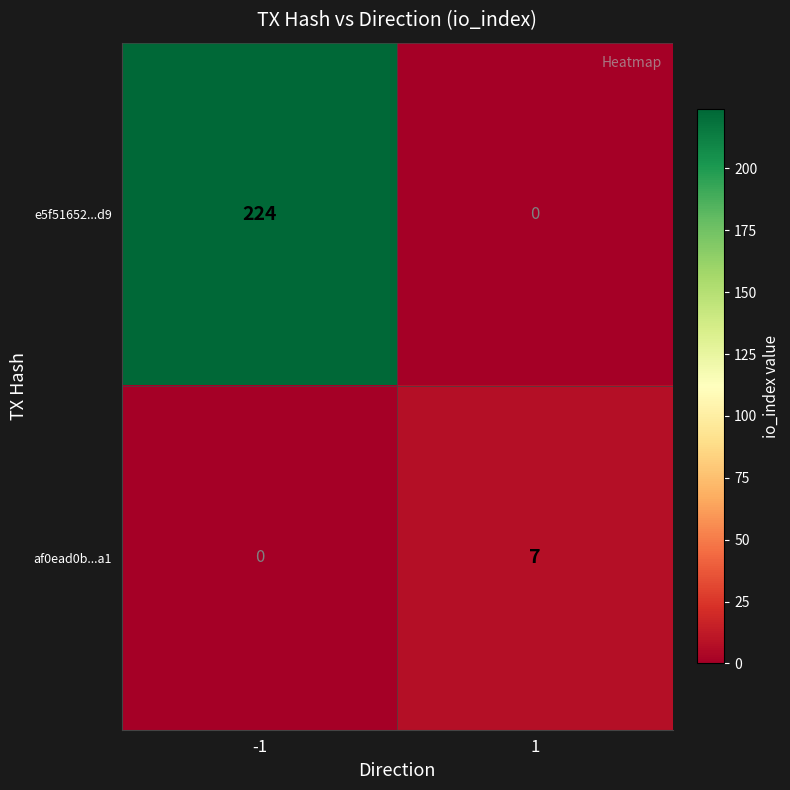

List the series in order of their overall mean, lowest first.

af0ead0b...a1, e5f51652...d9